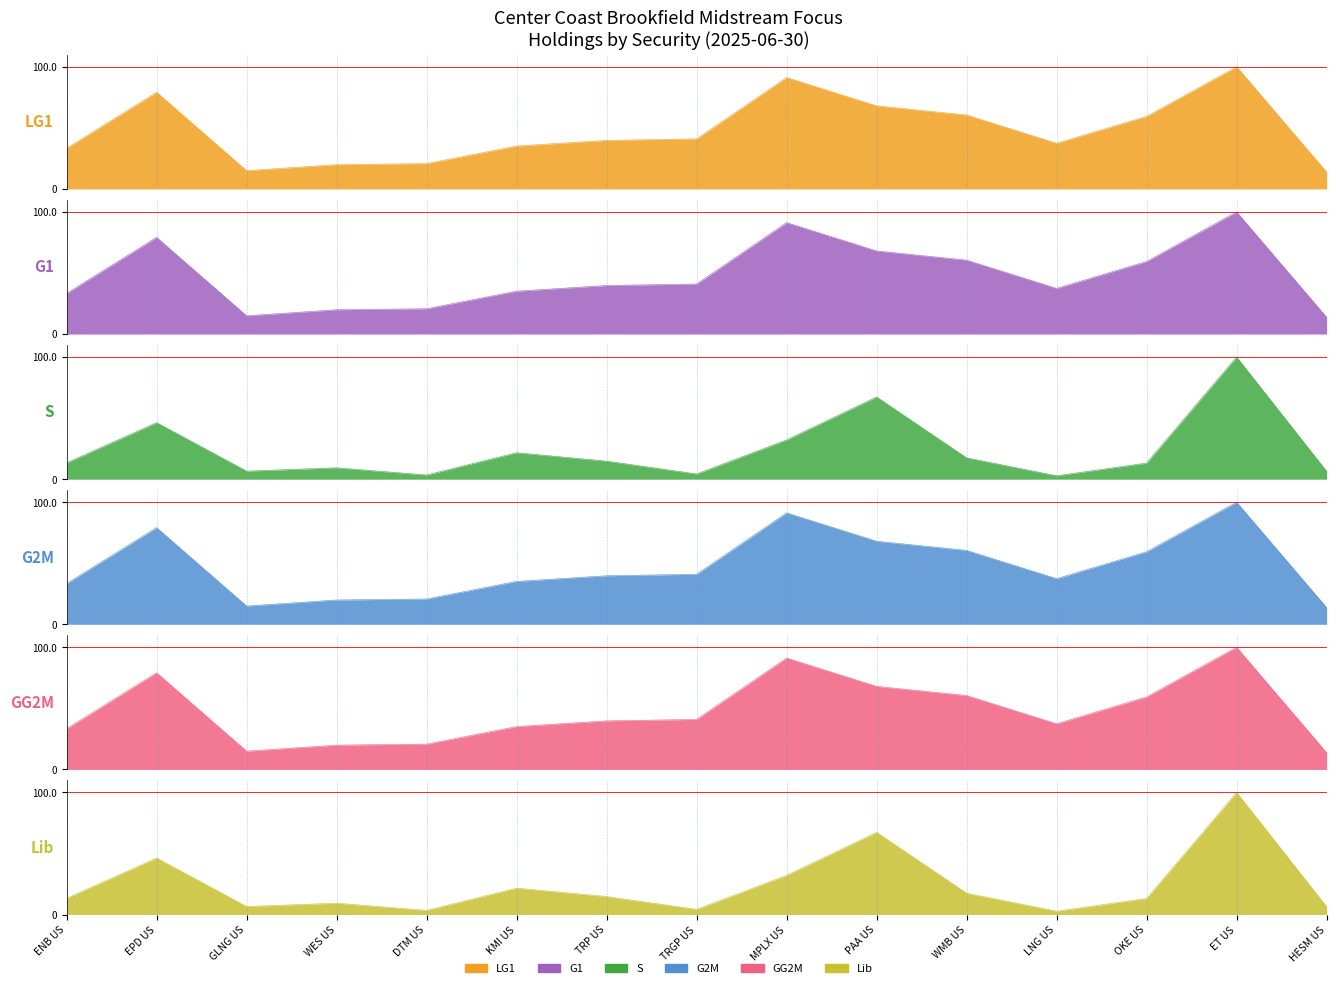

How many data points does each series have?

15